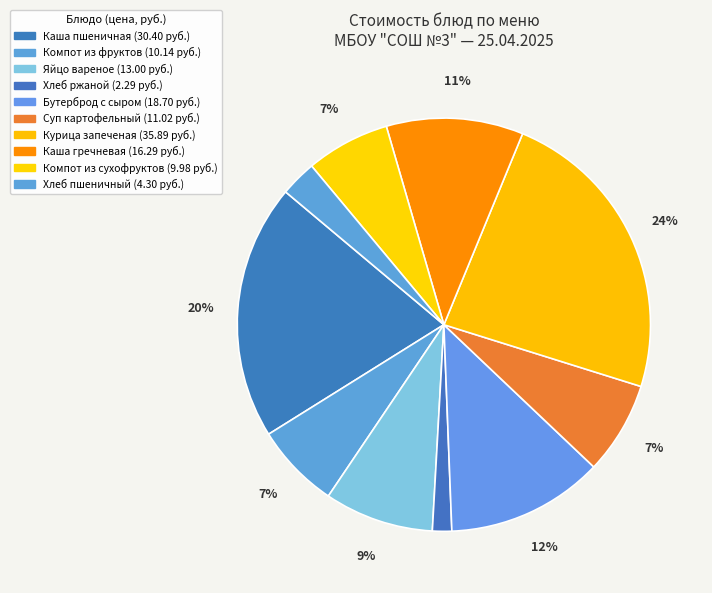

Between Компот из фруктов and Хлеб ржаной, which is larger?

Компот из фруктов